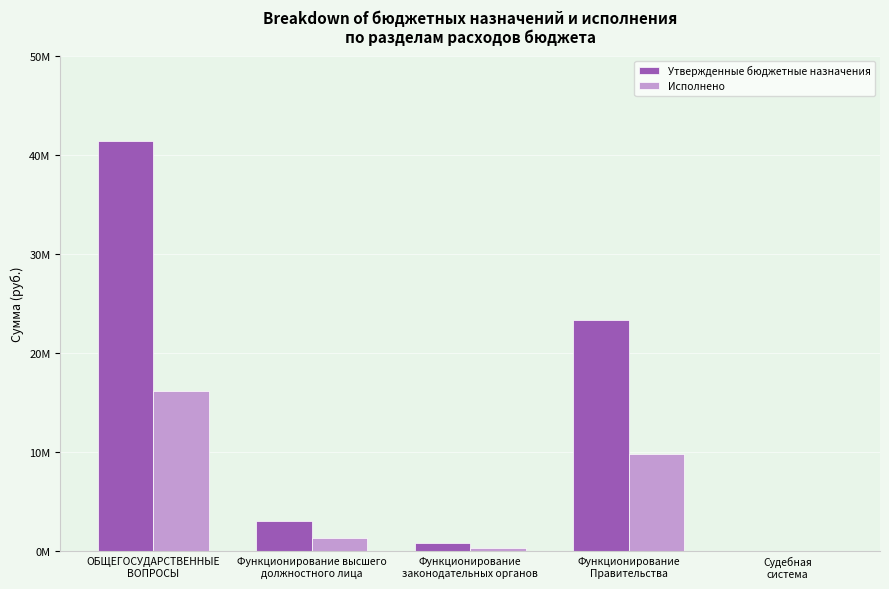

Which series changed the most between ОБЩЕГОСУДАРСТВЕННЫЕ
ВОПРОСЫ and Функционирование
Правительства?

Утвержденные бюджетные назначения